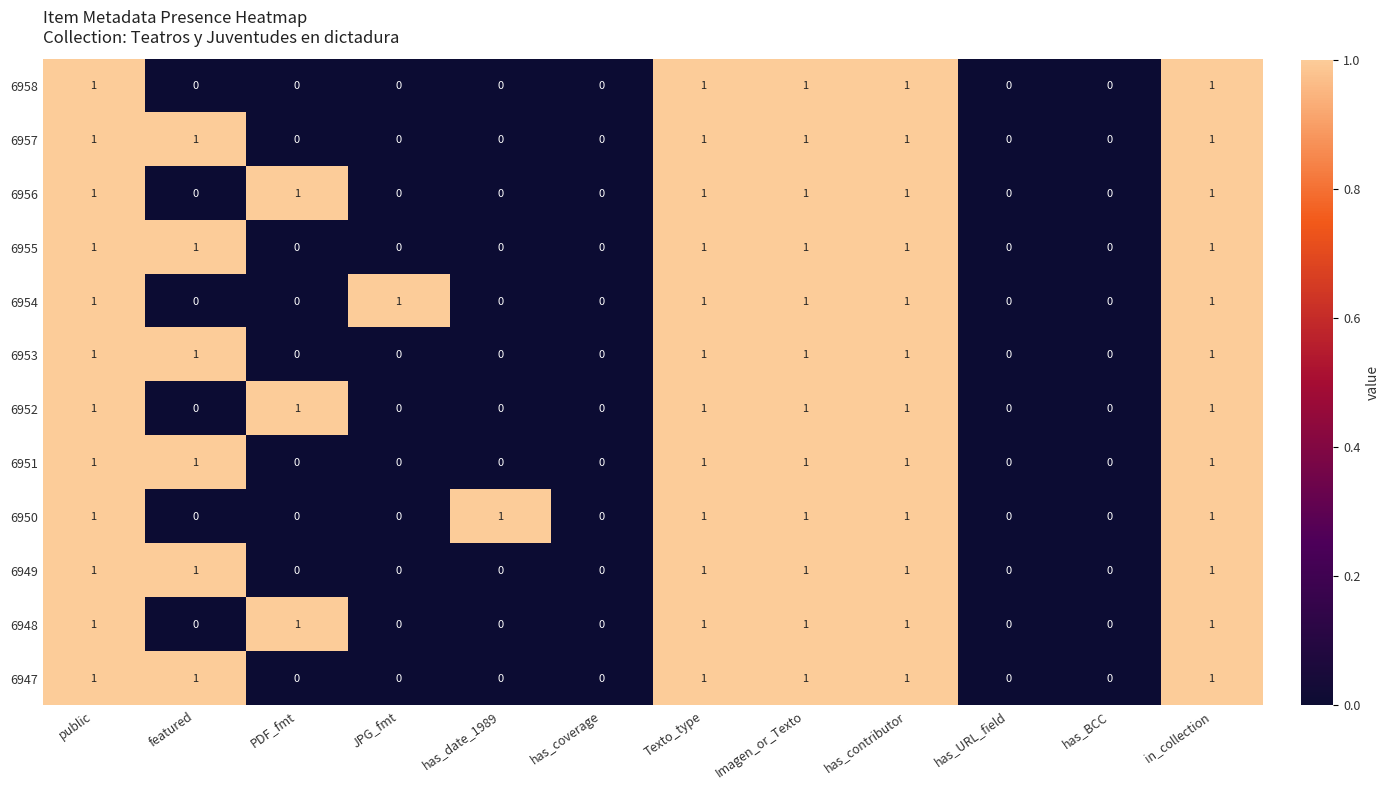

What is the total value across all series at Imagen_or_Texto?

12